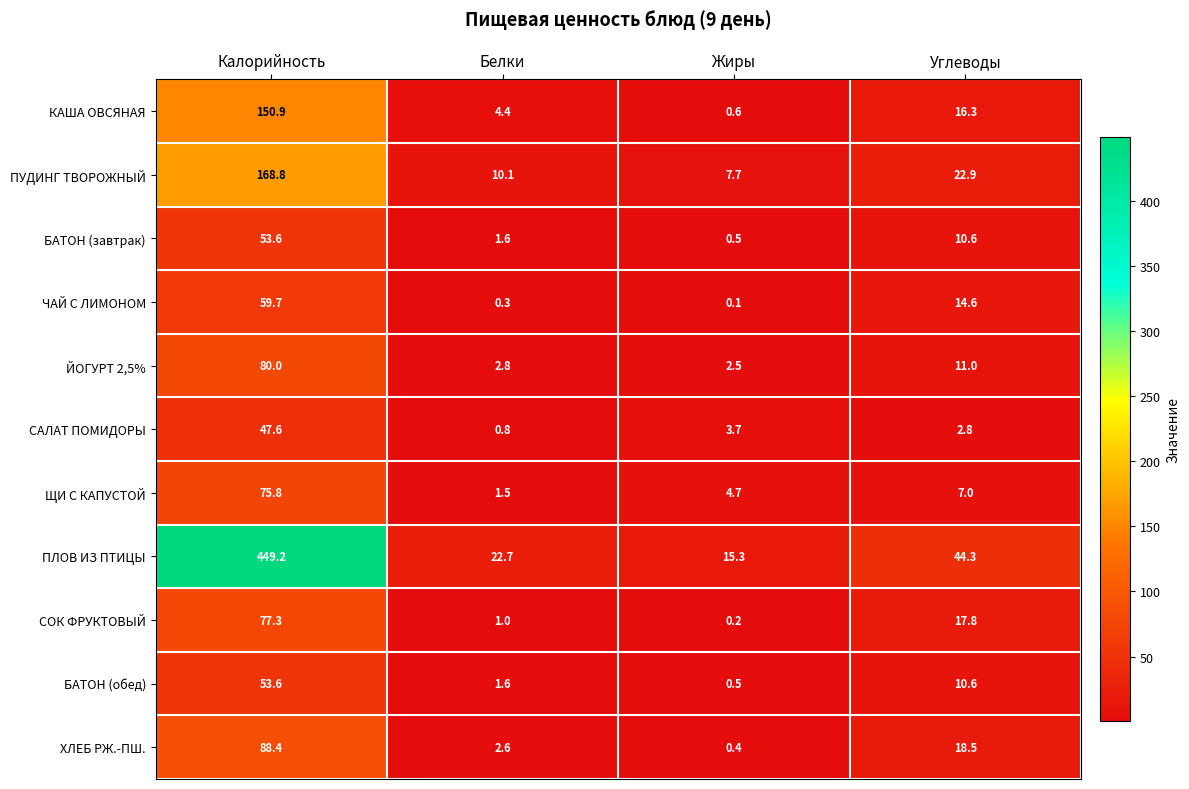

At which label does СОК ФРУКТОВЫЙ first exceed 17?

Калорийность